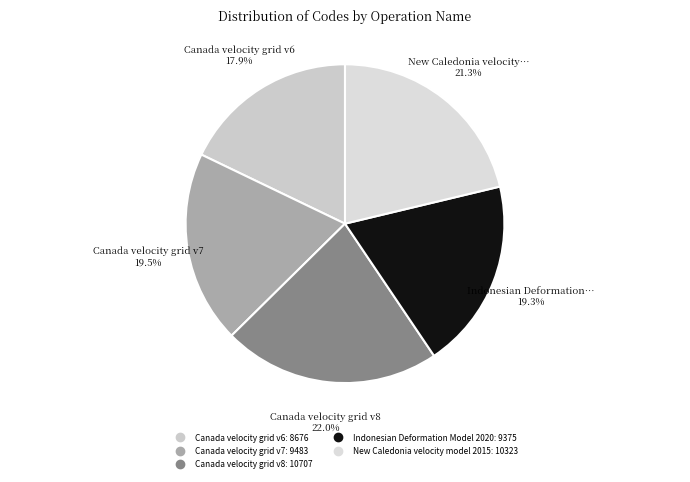

Which category has the smallest portion of the pie?

Canada velocity grid v6